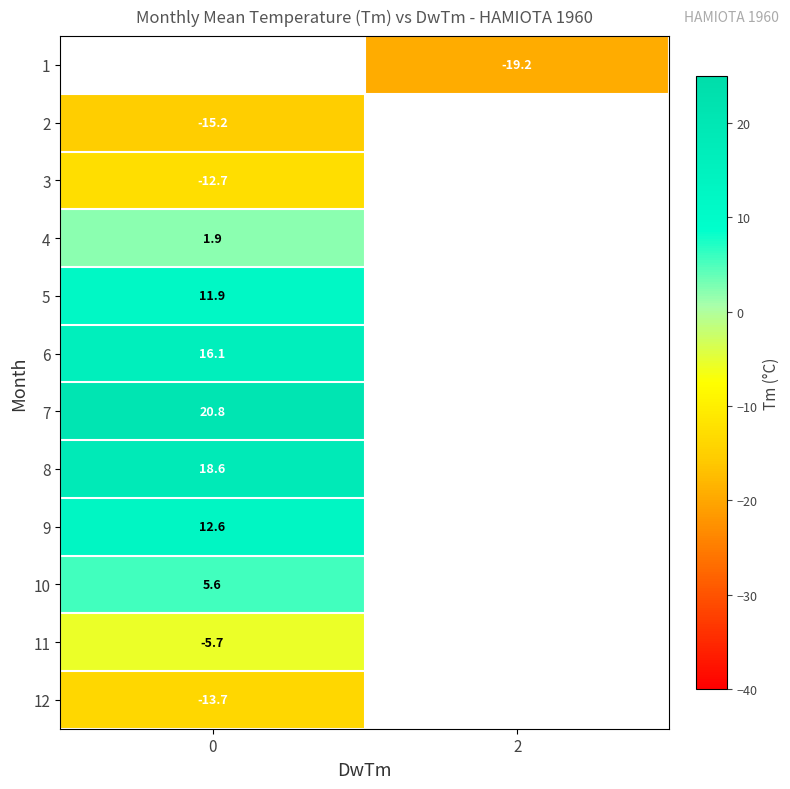

The value of row_5 at 0 is 16.1. True or false?

True